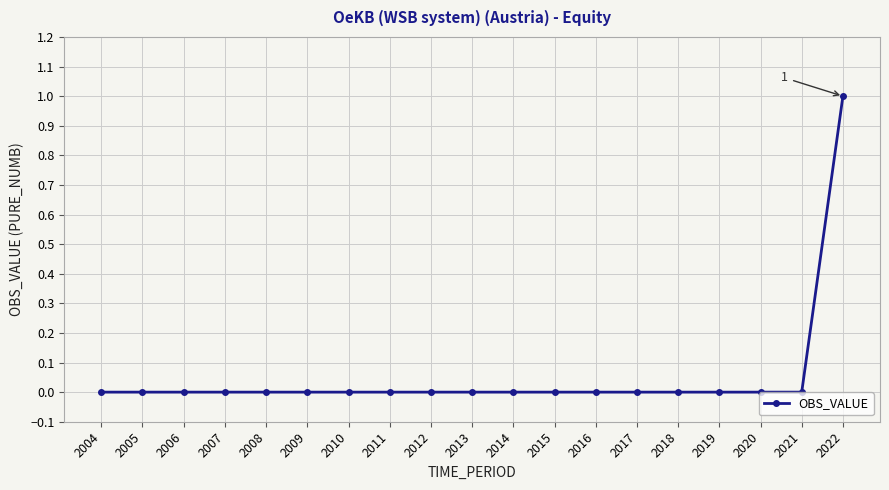

Count the number of data series in this chart.

1